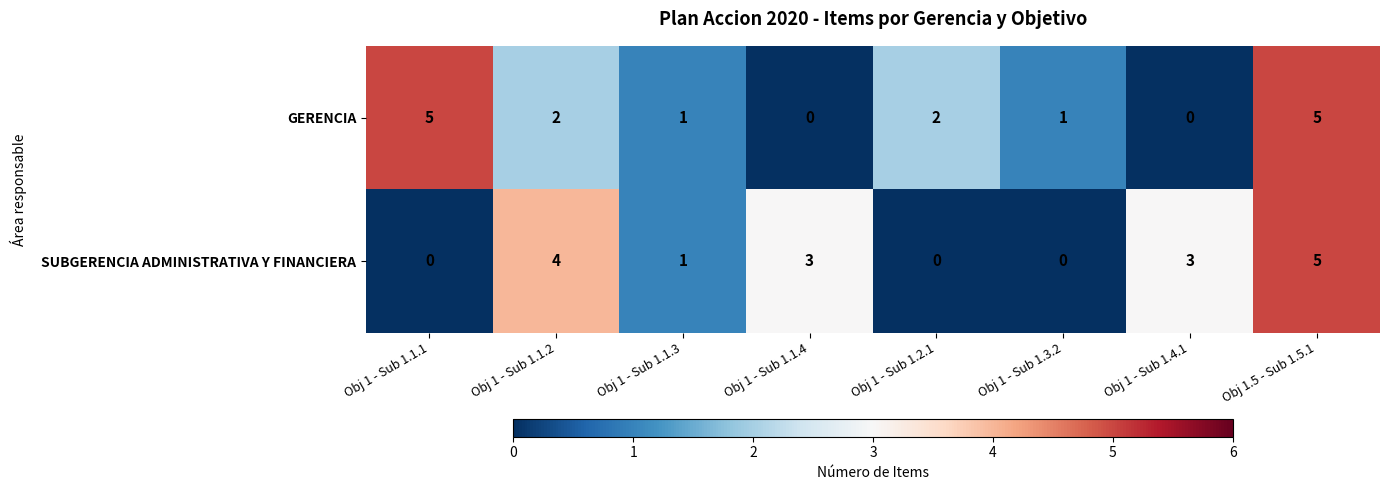

Reading left to right, extract all data points from this chart.

GERENCIA: 5	2	1	0	2	1	0	5
SUBGERENCIA ADMINISTRATIVA Y FINANCIERA: 0	4	1	3	0	0	3	5